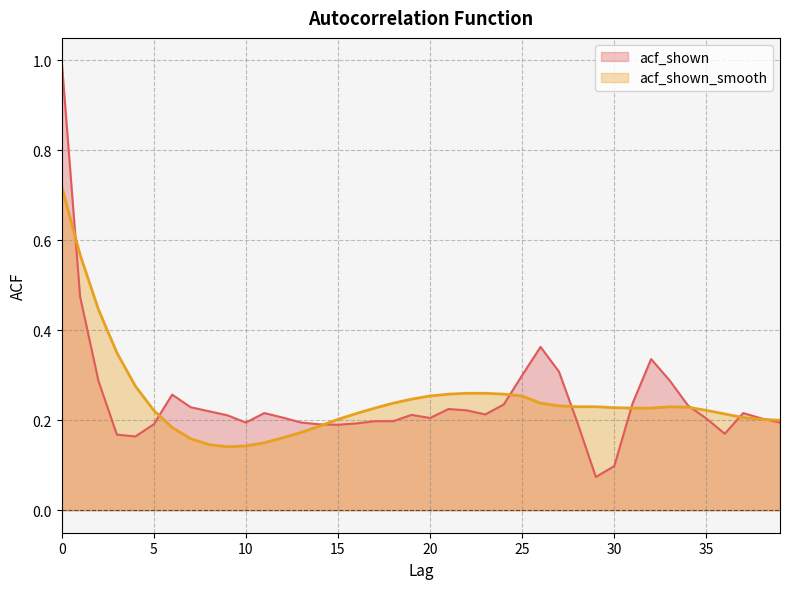

List the series in order of their peak value, highest first.

acf_shown, acf_shown_smooth